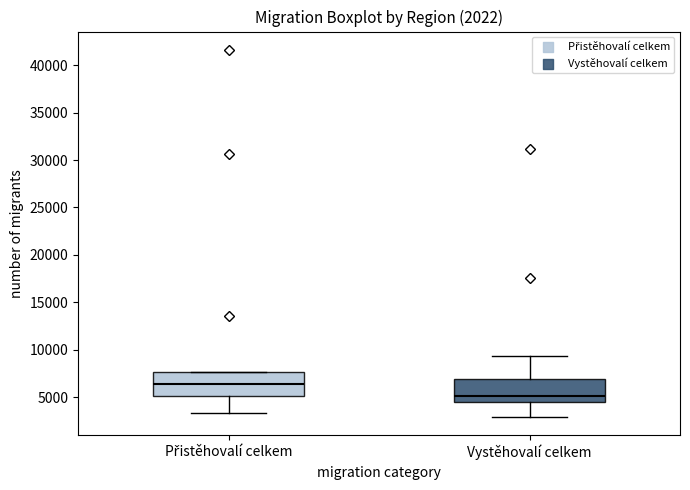

Which box has the lowest median line?

Vystěhovalí celkem